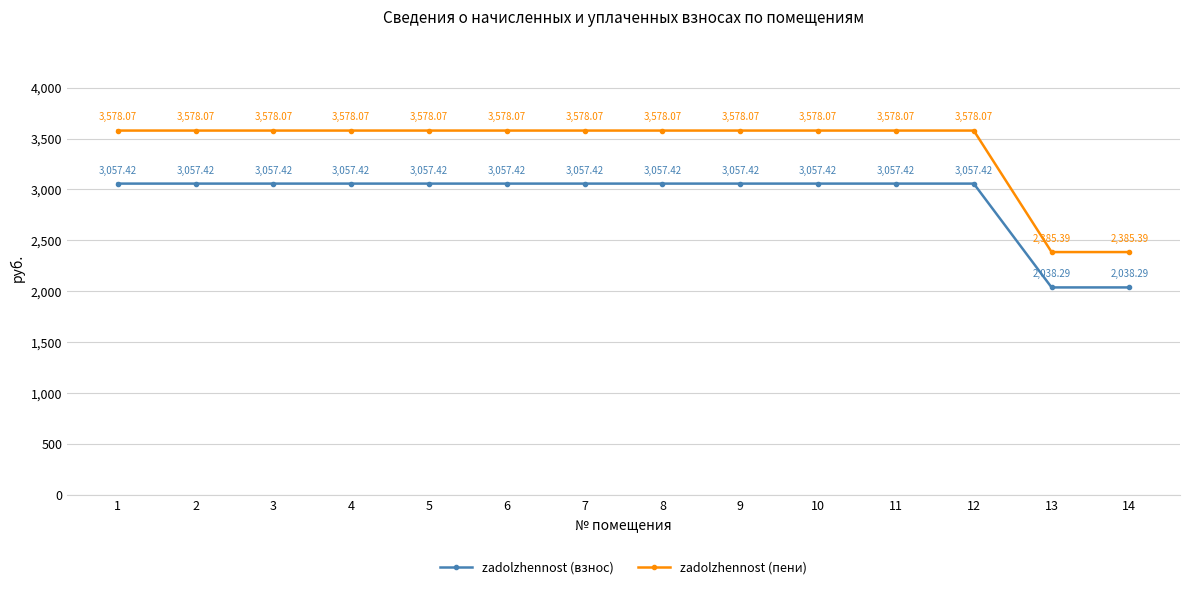

What is the total value across all series at 8?

6635.5